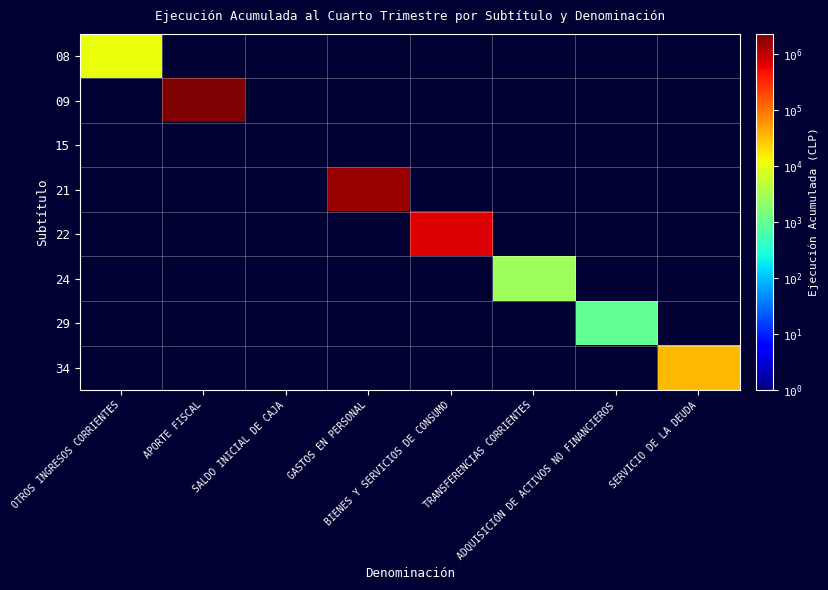

At OTROS INGRESOS CORRIENTES, list the series in order from largest to smallest.

08, 09, 15, 21, 22, 24, 29, 34